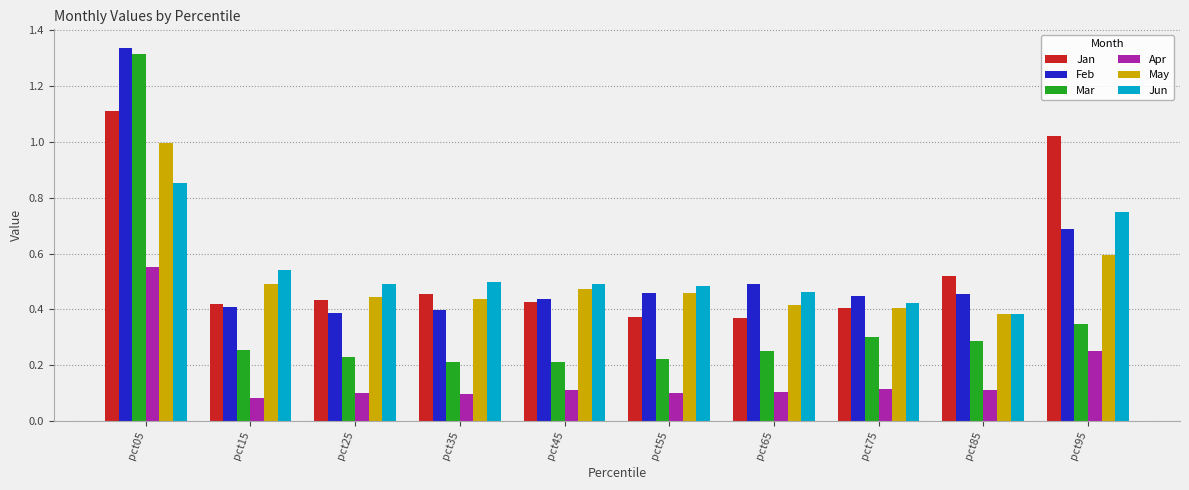

At which category is the sum across all series the highest?

pct05